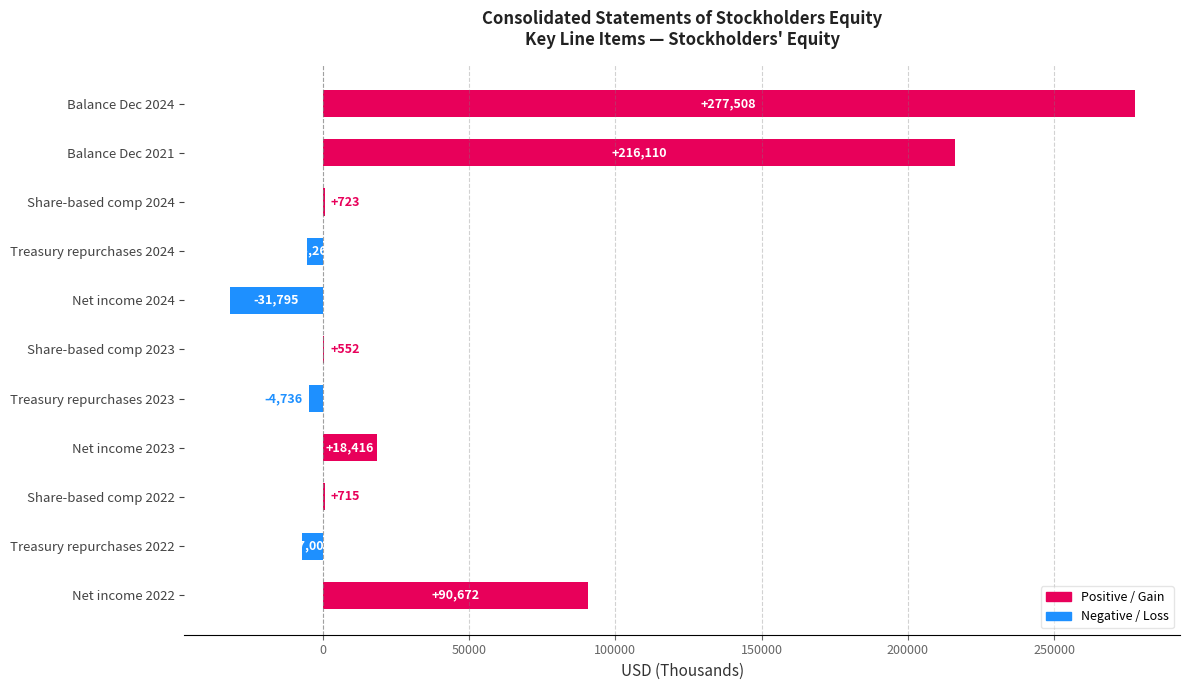

What is the sum of the values at Net income 2024 and Net income 2023?

-13379